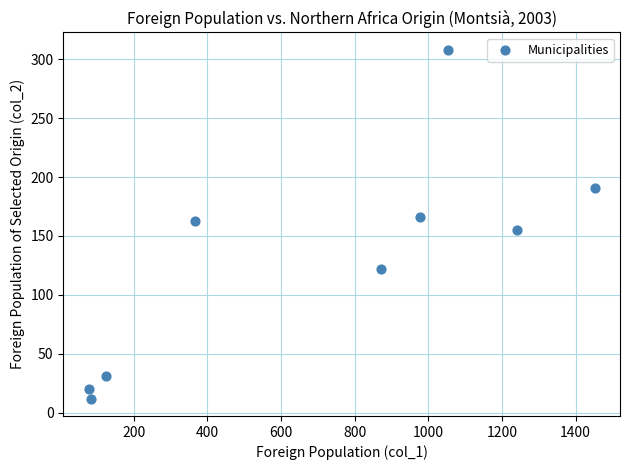

What is the average Y value?

130